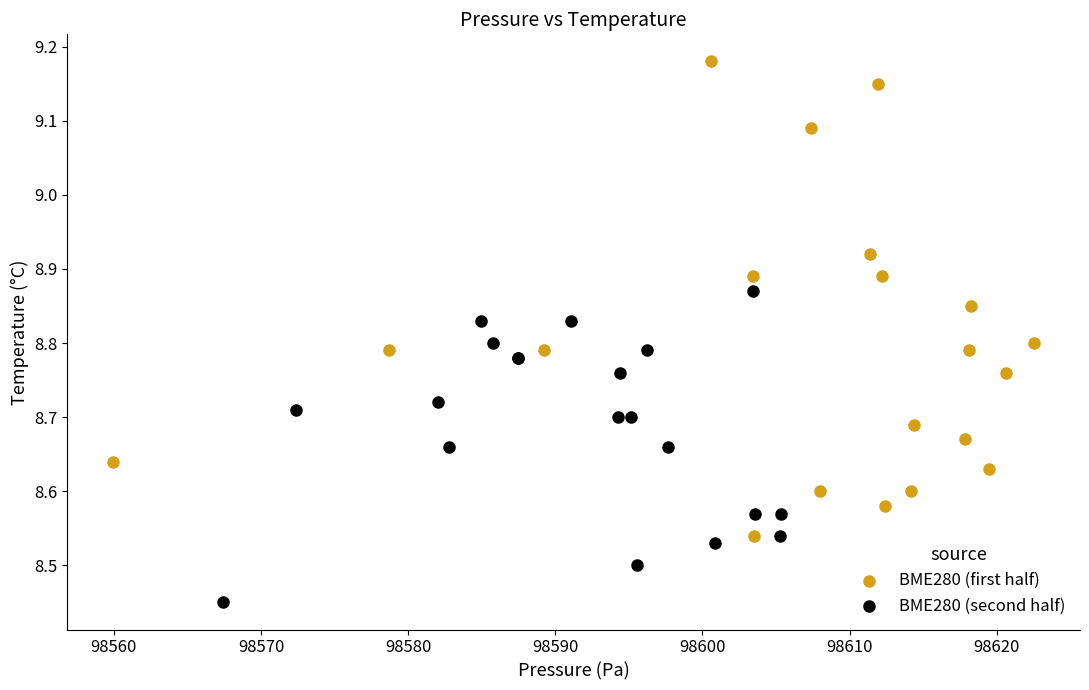

Which series reaches the minimum Y coordinate?

BME280 (second half)